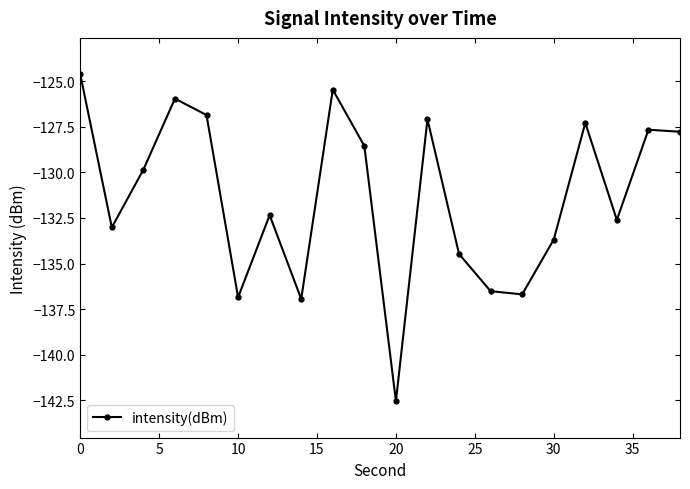

What is the value of the 7th point from the left?

-132.3